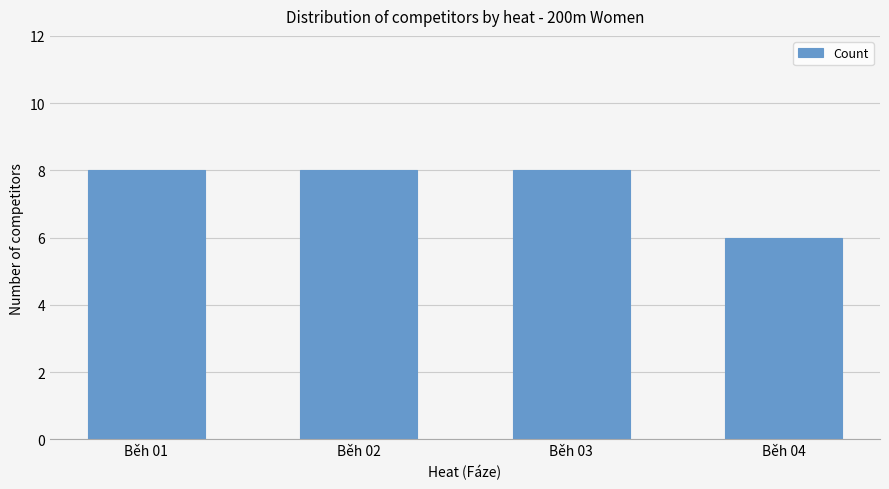

Reading left to right, transcribe all the data shown in this chart.

8	8	8	6